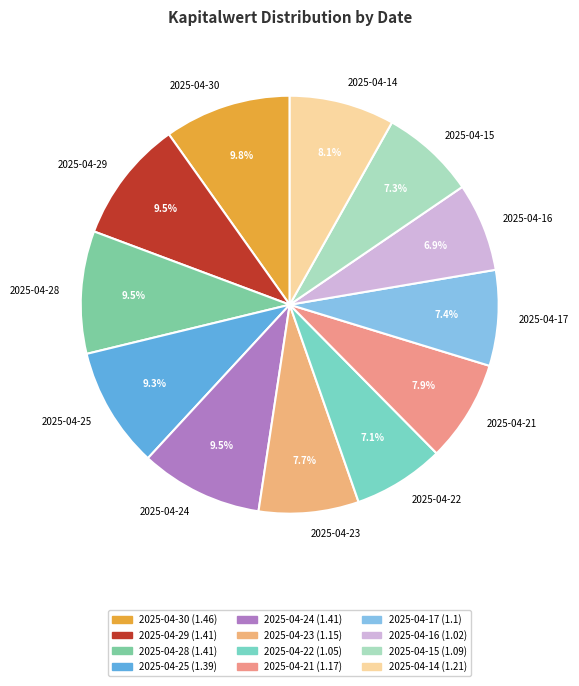

To the nearest percent, what percentage of the pie is 2025-04-25?

9%